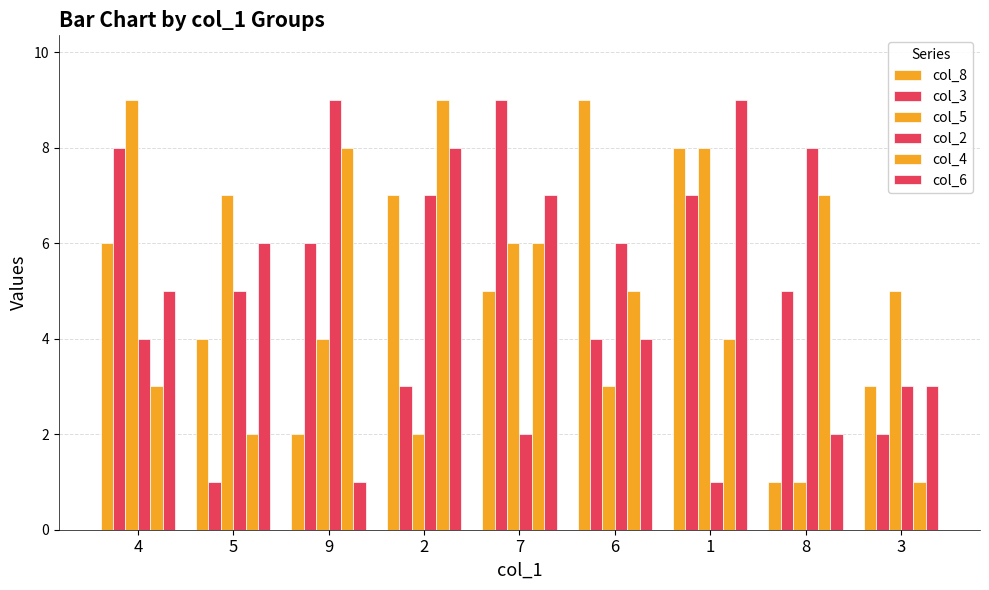

How many bars are there in each group?

6